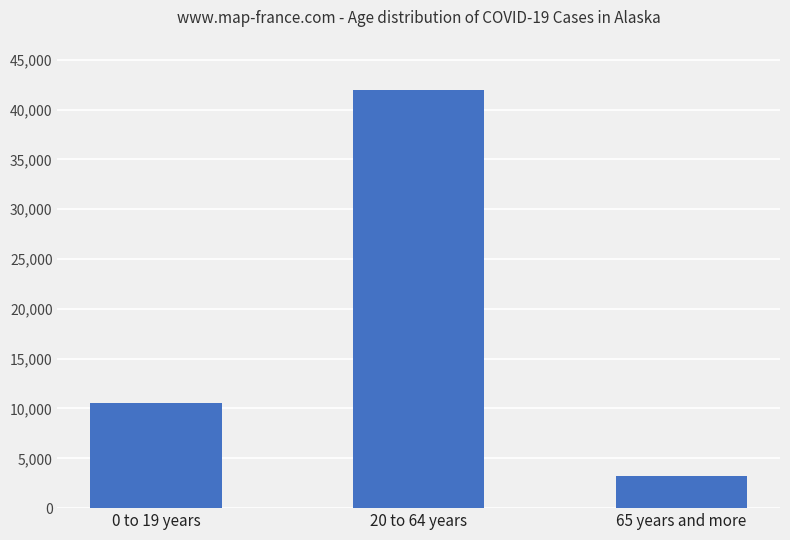

What is the label of the 3rd bar from the left?

65 years and more